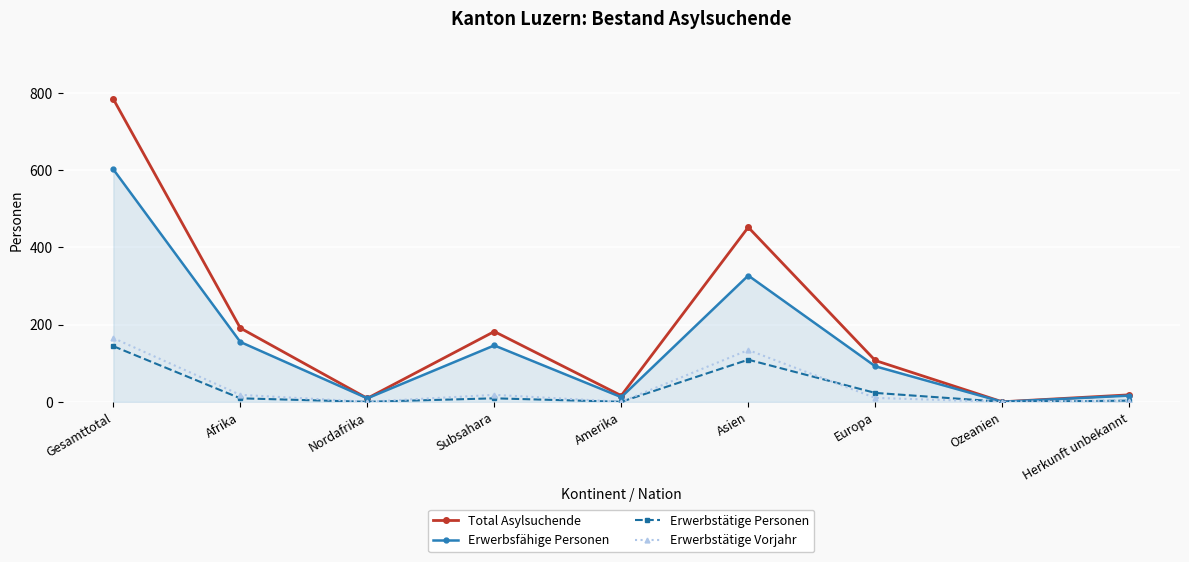

Is it true that Erwerbstätige Vorjahr equals 3 at Herkunft unbekannt?

True